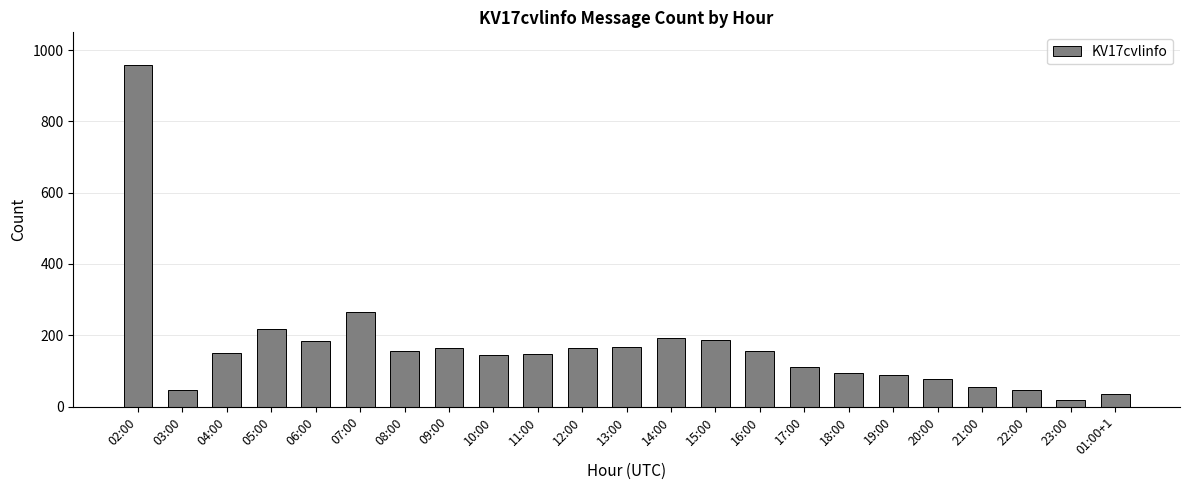

The value at 21:00 is 91. True or false?

False